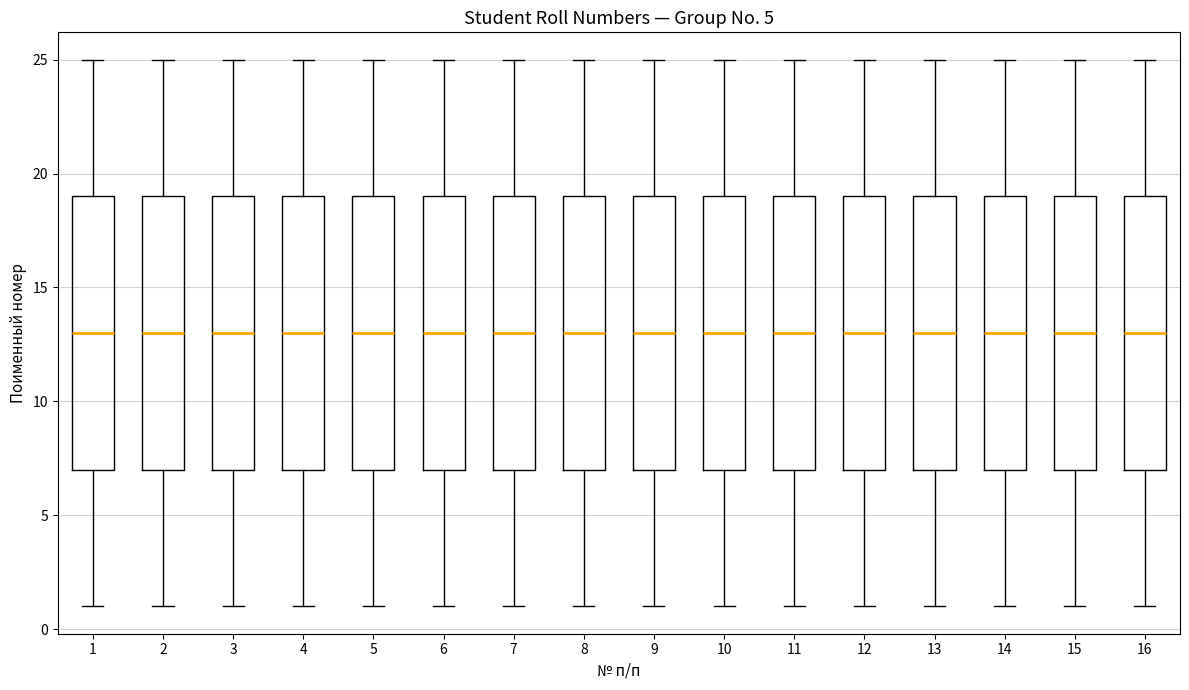

Reading left to right, read every box against the y-axis: the position of its median line, the range the box covers, and the ends of its whiskers. The values are not printed on the chart, so give them approximately, as read against the axis.

1: median 13, box 7 to 19, whiskers 1 to 25
2: median 13, box 7 to 19, whiskers 1 to 25
3: median 13, box 7 to 19, whiskers 1 to 25
4: median 13, box 7 to 19, whiskers 1 to 25
5: median 13, box 7 to 19, whiskers 1 to 25
6: median 13, box 7 to 19, whiskers 1 to 25
7: median 13, box 7 to 19, whiskers 1 to 25
8: median 13, box 7 to 19, whiskers 1 to 25
9: median 13, box 7 to 19, whiskers 1 to 25
10: median 13, box 7 to 19, whiskers 1 to 25
11: median 13, box 7 to 19, whiskers 1 to 25
12: median 13, box 7 to 19, whiskers 1 to 25
13: median 13, box 7 to 19, whiskers 1 to 25
14: median 13, box 7 to 19, whiskers 1 to 25
15: median 13, box 7 to 19, whiskers 1 to 25
16: median 13, box 7 to 19, whiskers 1 to 25